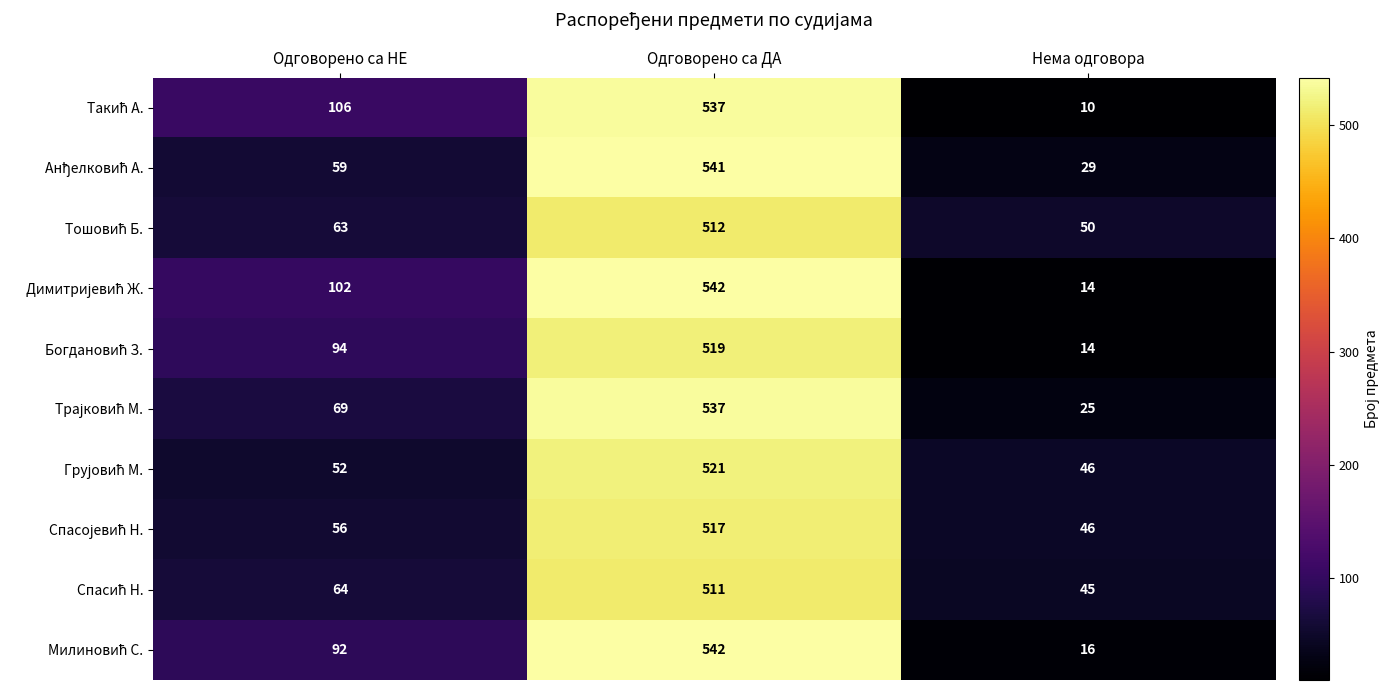

What is the spread (max minus min) of values at Одговорено са НЕ?

54